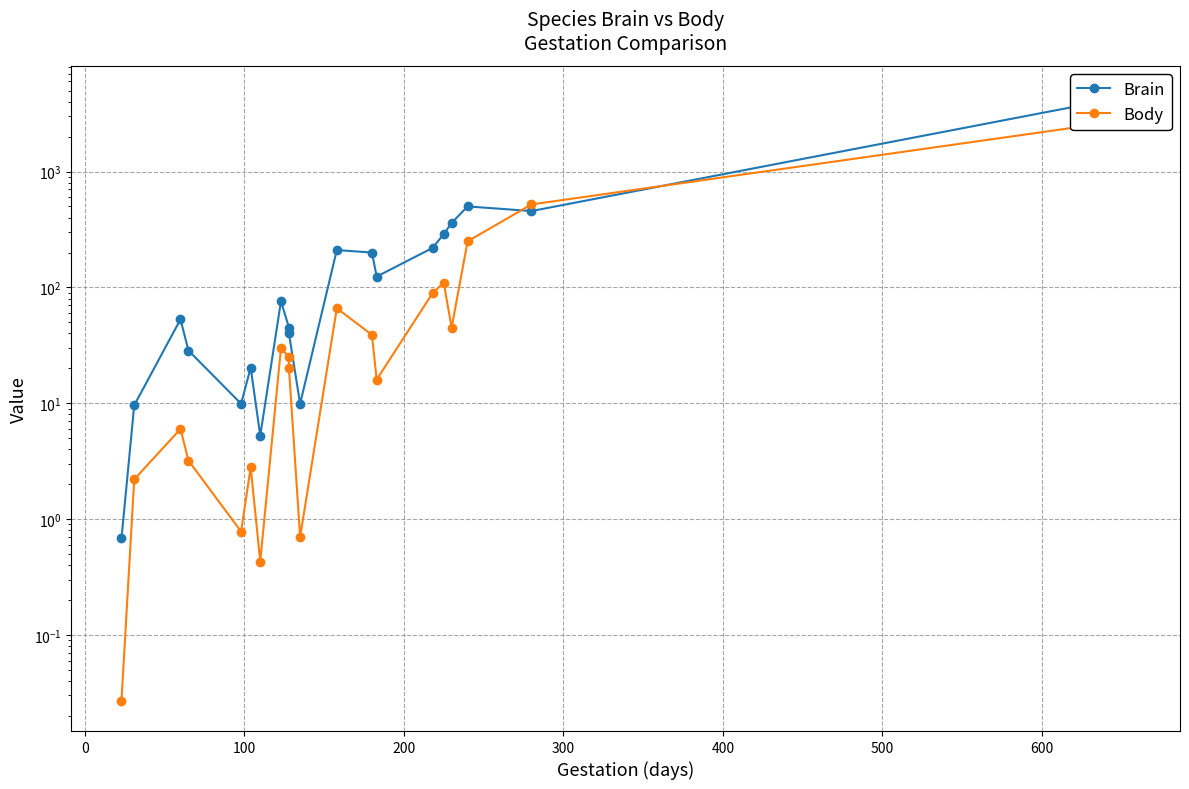

Is this an area chart (filled region under the line)?

No